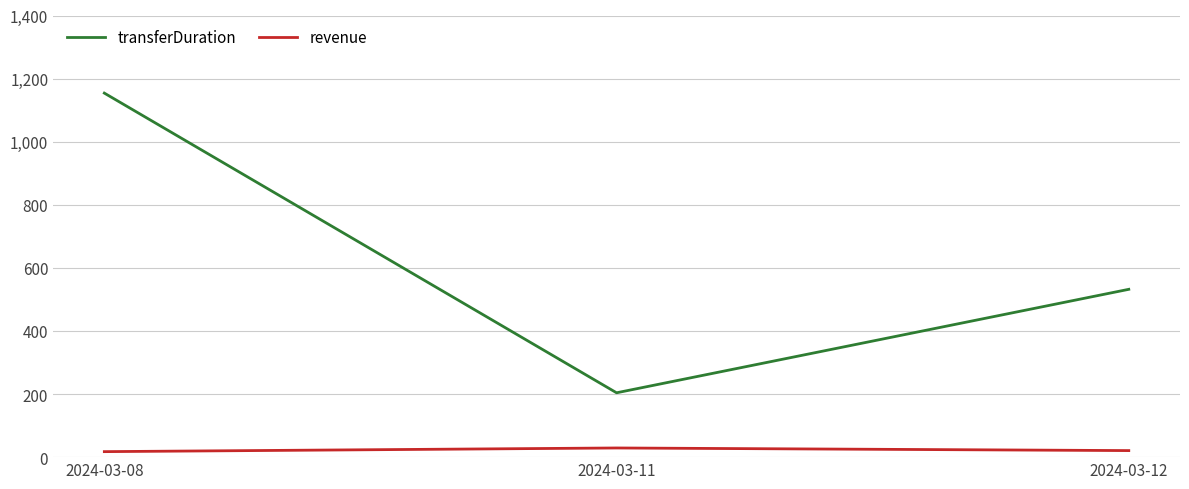

What is the spread (max minus min) of values at 2024-03-08?

1136.6